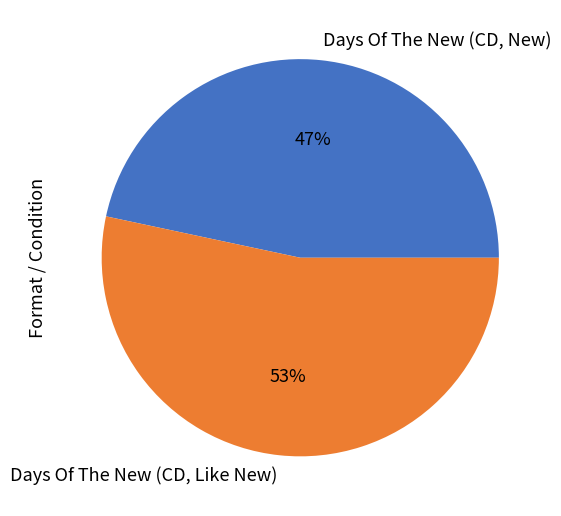

What is the smallest slice in the pie chart?

Days Of The New (CD, New)